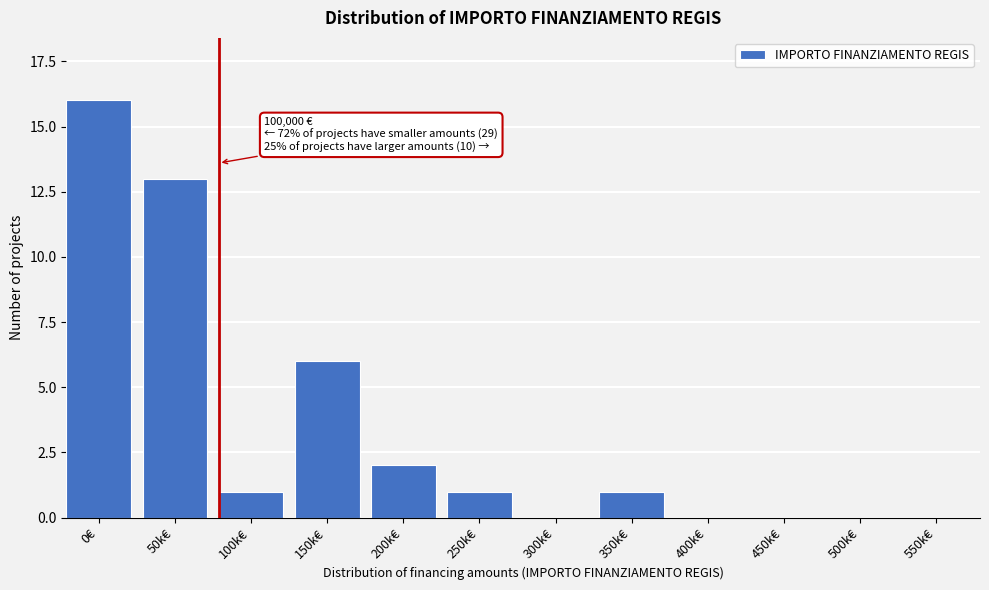

Reading left to right, list all the values displayed in this chart.

0€=16	50k€=13	100k€=1	150k€=6	200k€=2	250k€=1	300k€=0	350k€=1	400k€=0	450k€=0	500k€=0	550k€=0